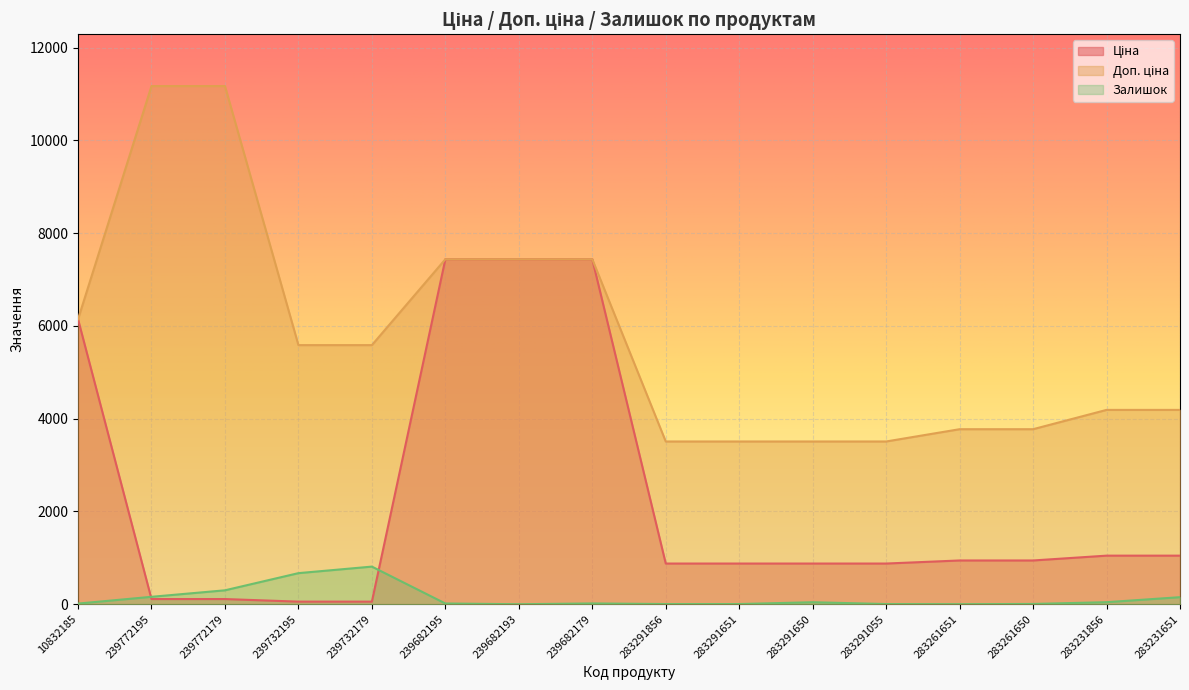

What is the difference between the maximum and minimum values in the Ціна series?

7380.3